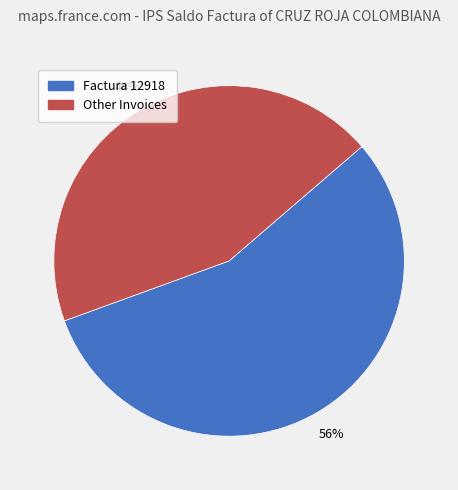

Is there a majority slice in this chart?

Yes